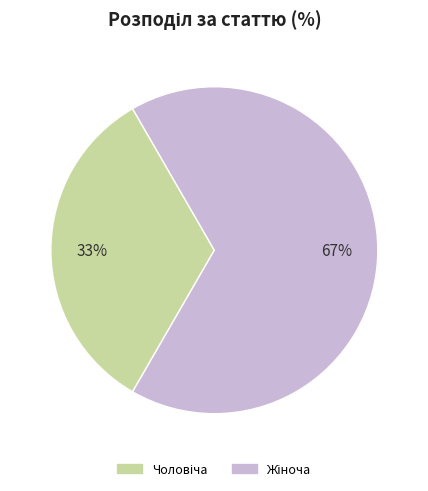

To the nearest percent, what is the average slice percentage?

50%